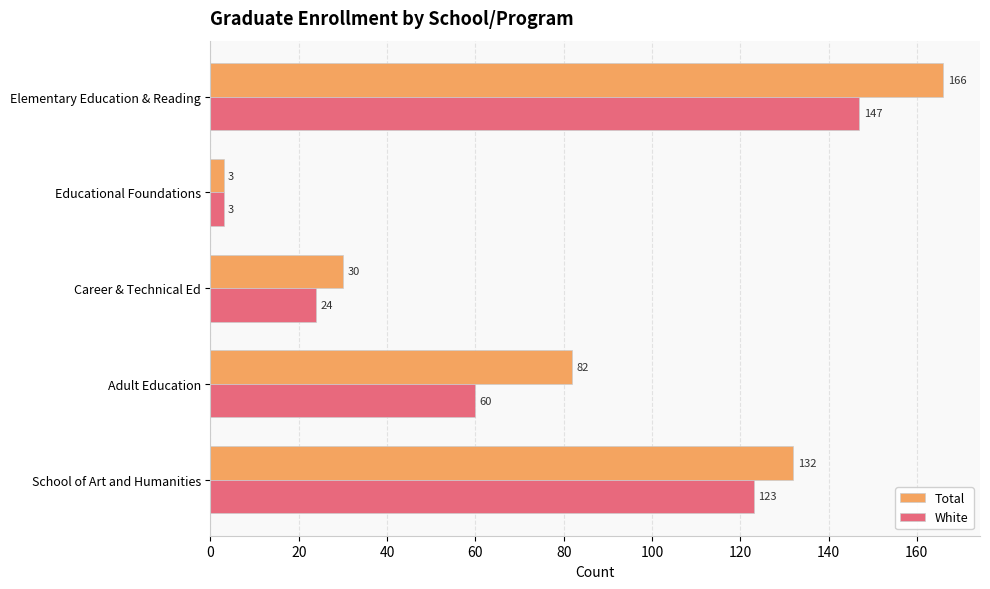

Read the White value at Adult Education.

60